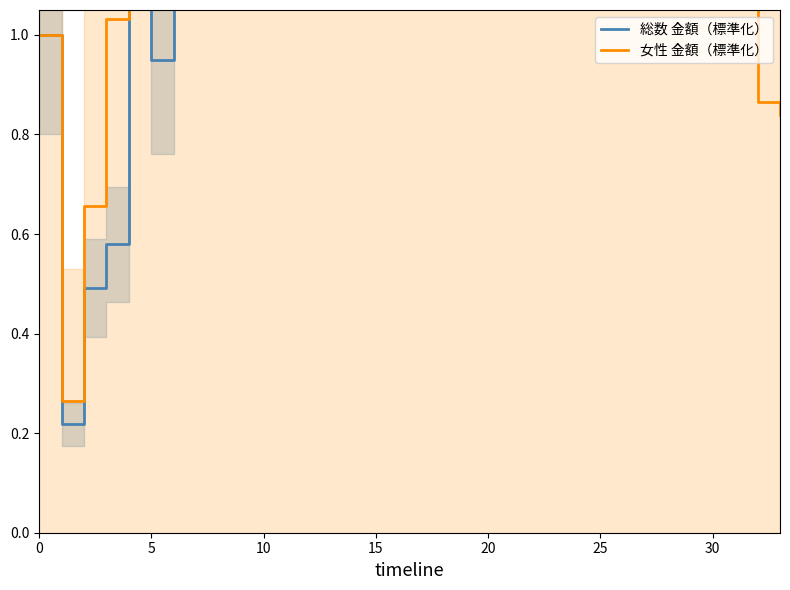

What is the label of the 11th point from the left?

10